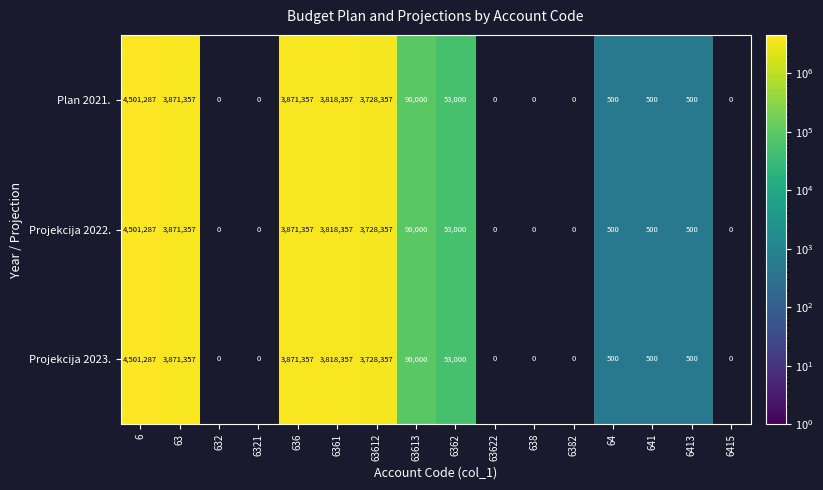

True or false: Projekcija 2022. has a value of 771 at 641.

False